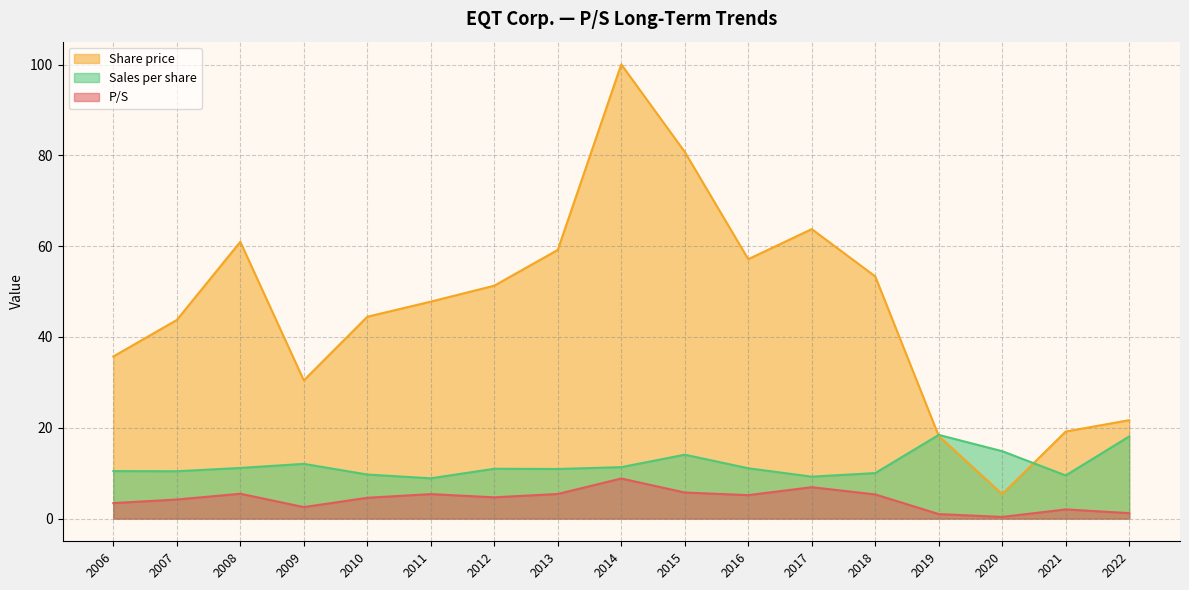

Is it true that Sales per share equals 14.1 at 2015?

True